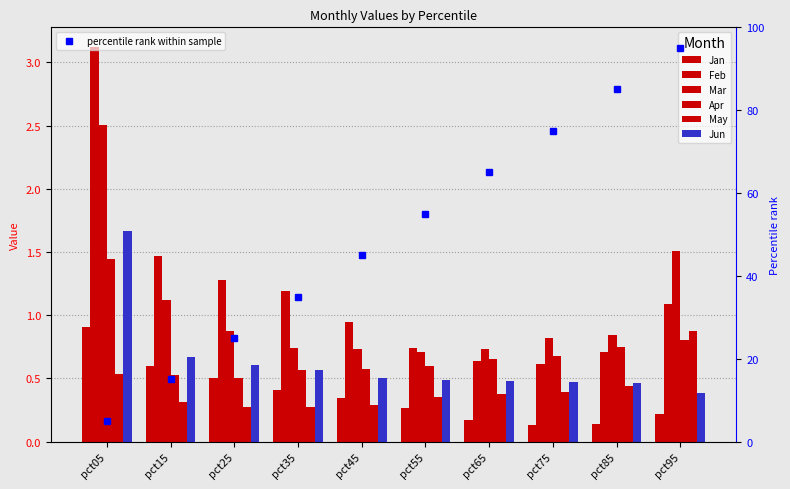

What is the approximate value of May at pct15?

0.3